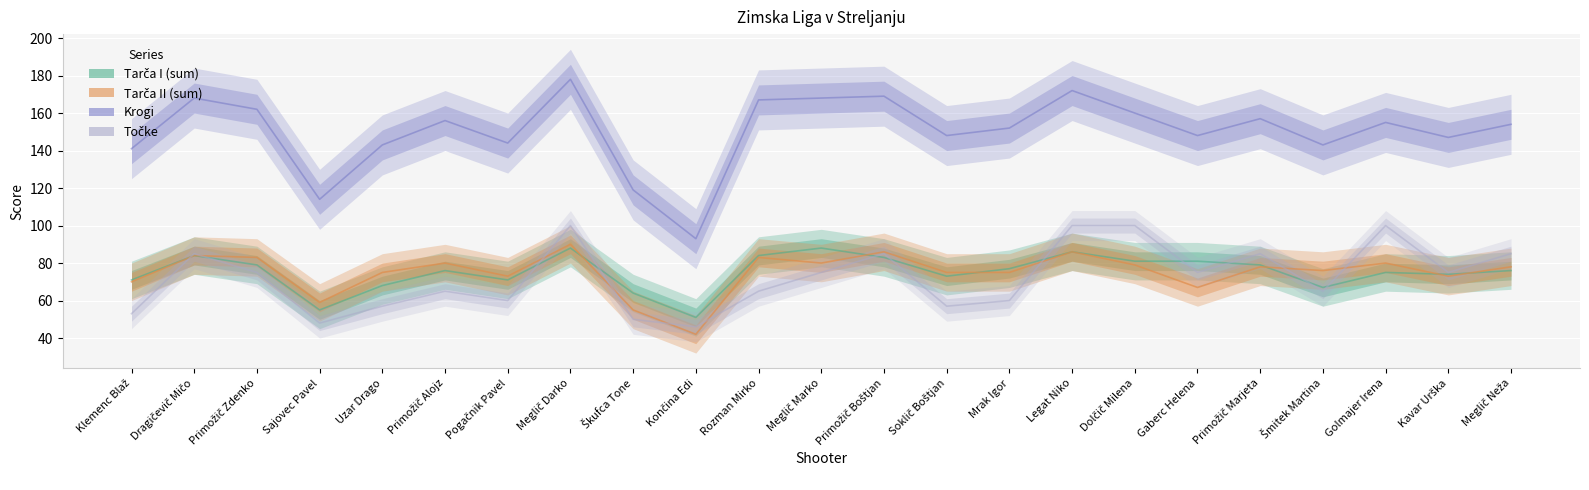

What is the sum of all Krogi values?

3458